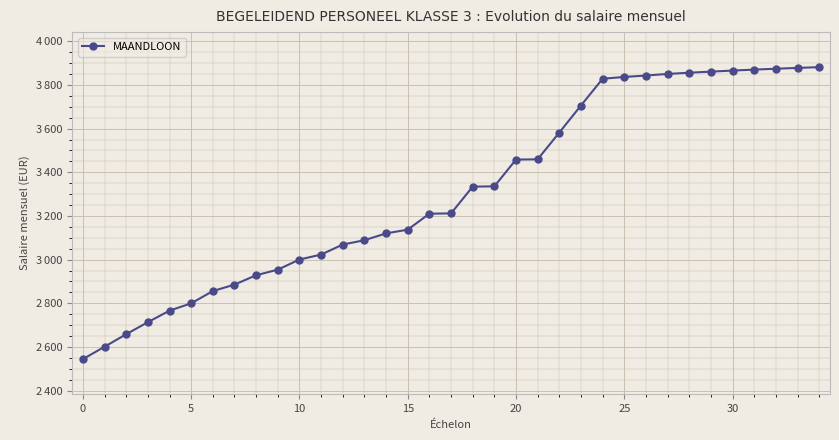

What is the value of the 35th point from the left?

3881.8